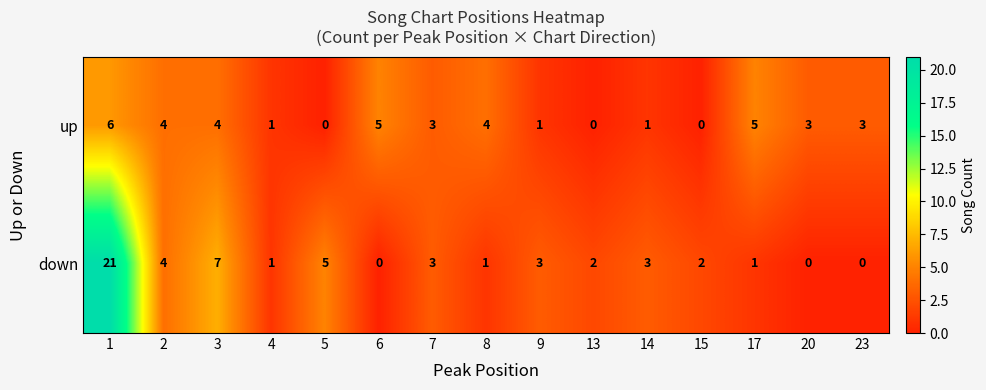

Which label corresponds to the largest value in the chart?

1